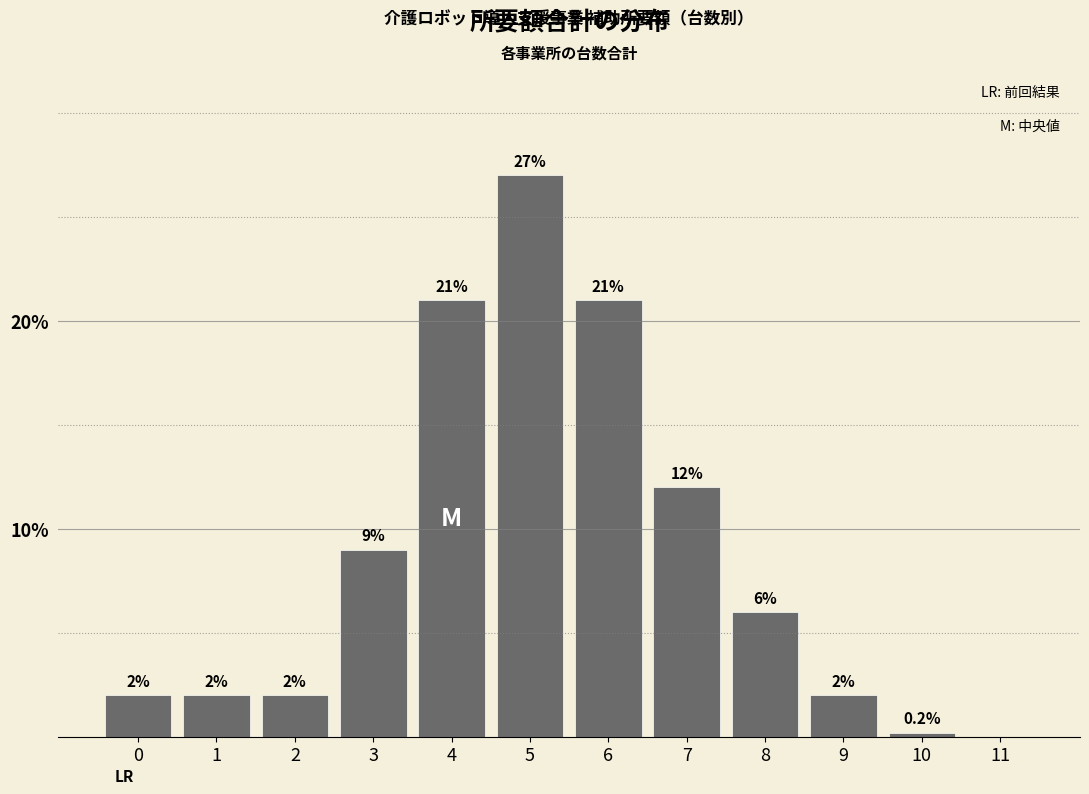

Reading right to left, list all the values displayed in this chart.

11=0.0	10=0.2	9=2.0	8=6.0	7=12.0	6=21.0	5=27.0	4=21.0	3=9.0	2=2.0	1=2.0	0=2.0